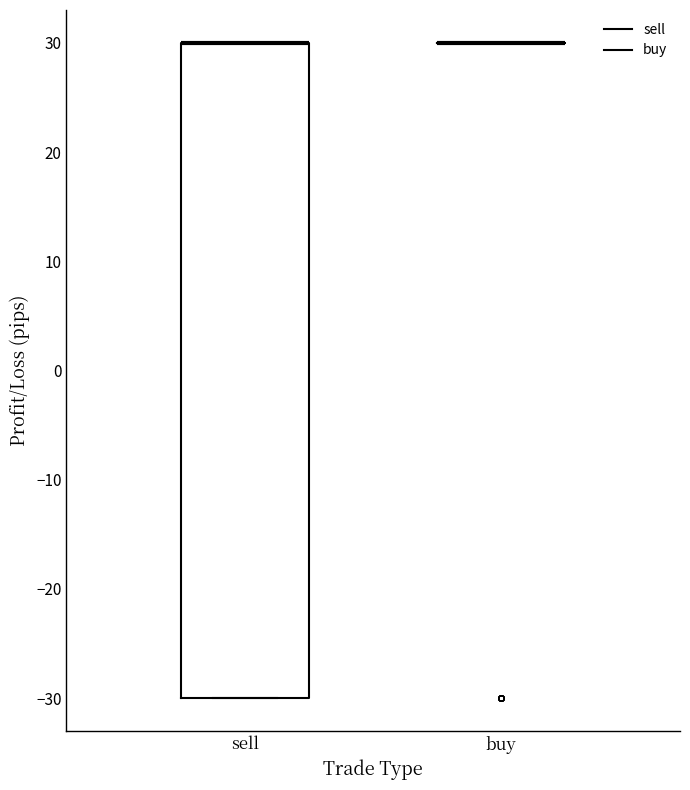

Reading left to right, read every box against the y-axis: the position of its median line, the range the box covers, and the ends of its whiskers. The values are not printed on the chart, so give them approximately, as read against the axis.

sell: median 30 (drawn on the box's upper edge), box -30 to 30, whiskers -30 to 30
buy: box collapsed to a line at 30, whiskers 30 to 30